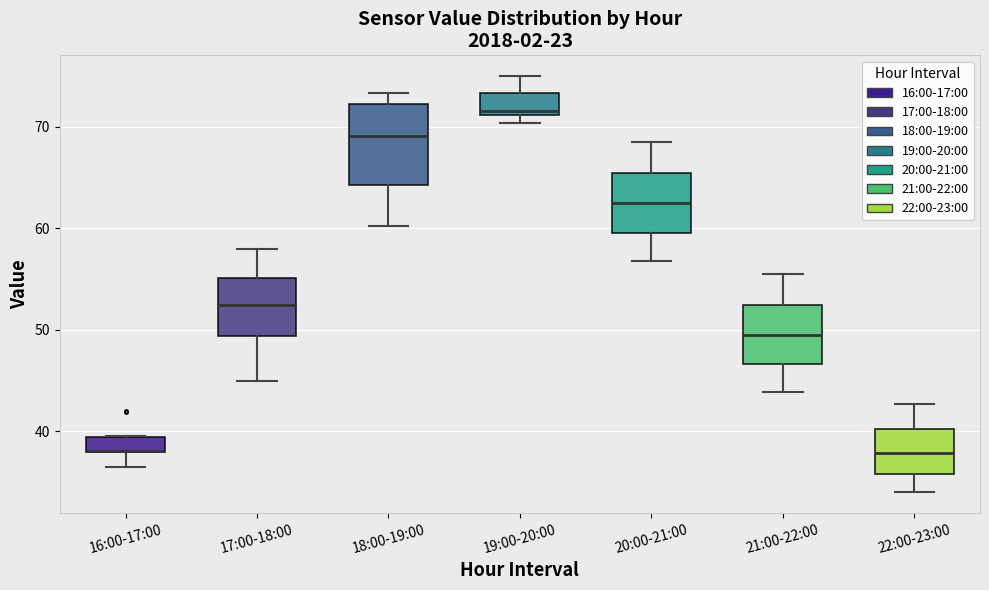

Where does the median line of the box for 20:00-21:00 sit on the y-axis? The values are not printed on the chart, so give them approximately, as read against the axis.

63